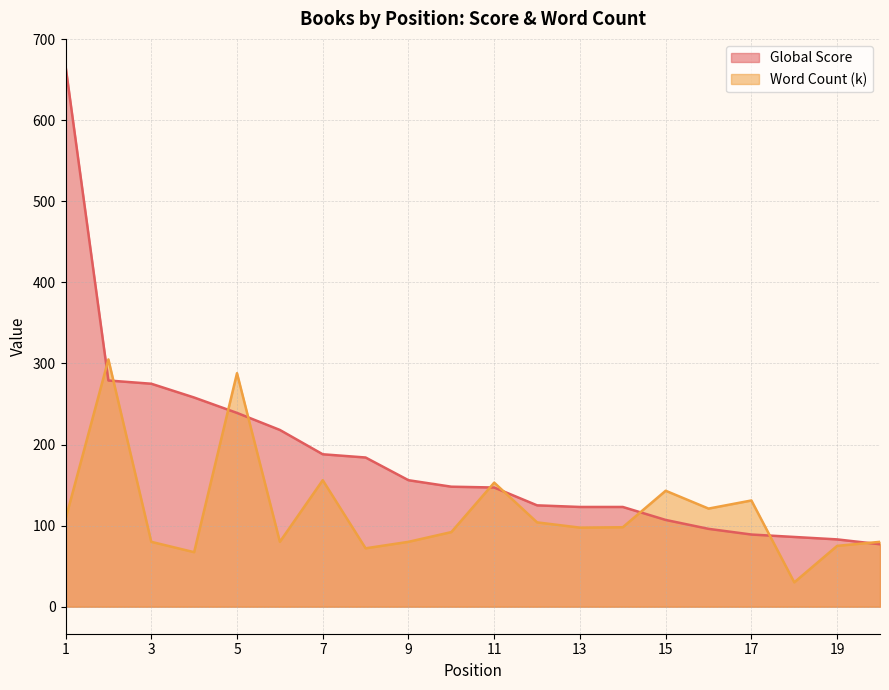

How many lines are shown in the chart?

2